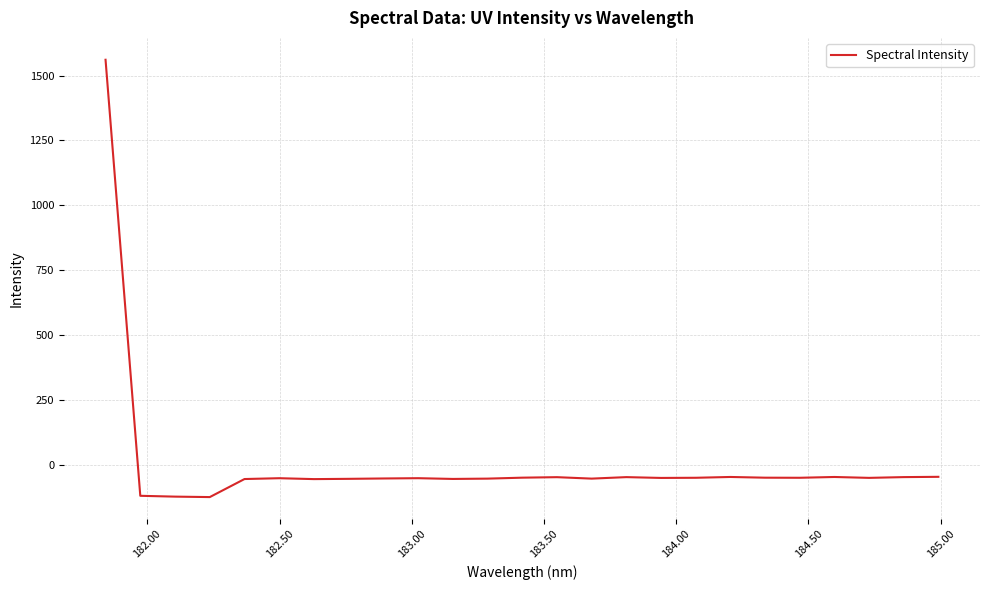

What is the smallest value displayed?

-124.8